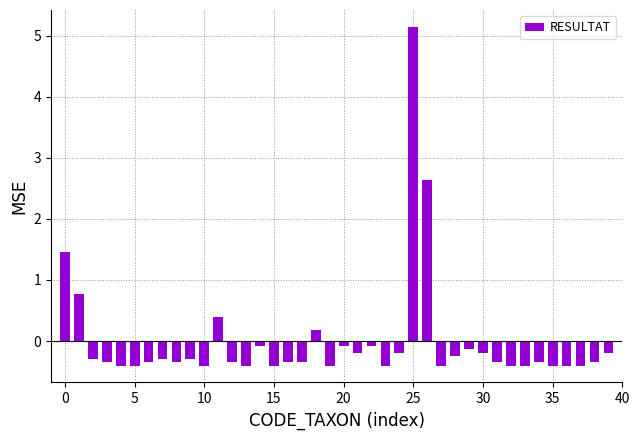

What is the difference between the maximum and minimum values?

5.5